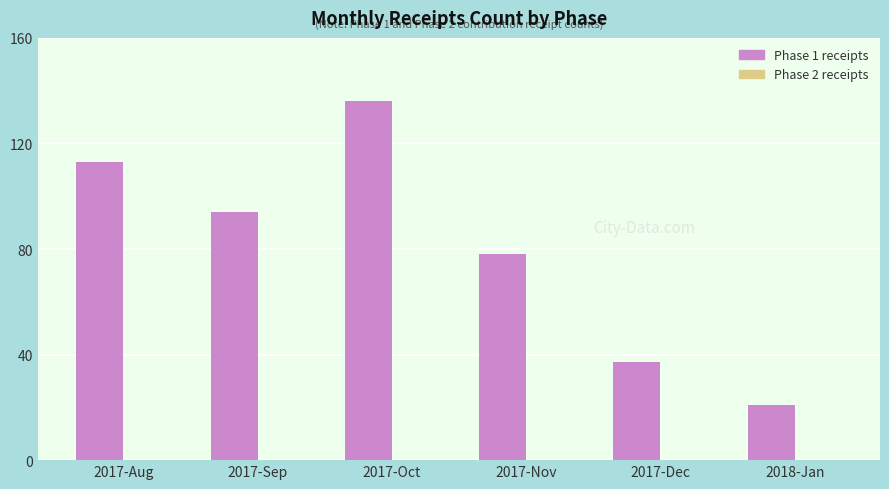

What is the label of the 4th bar from the left?

2017-Nov